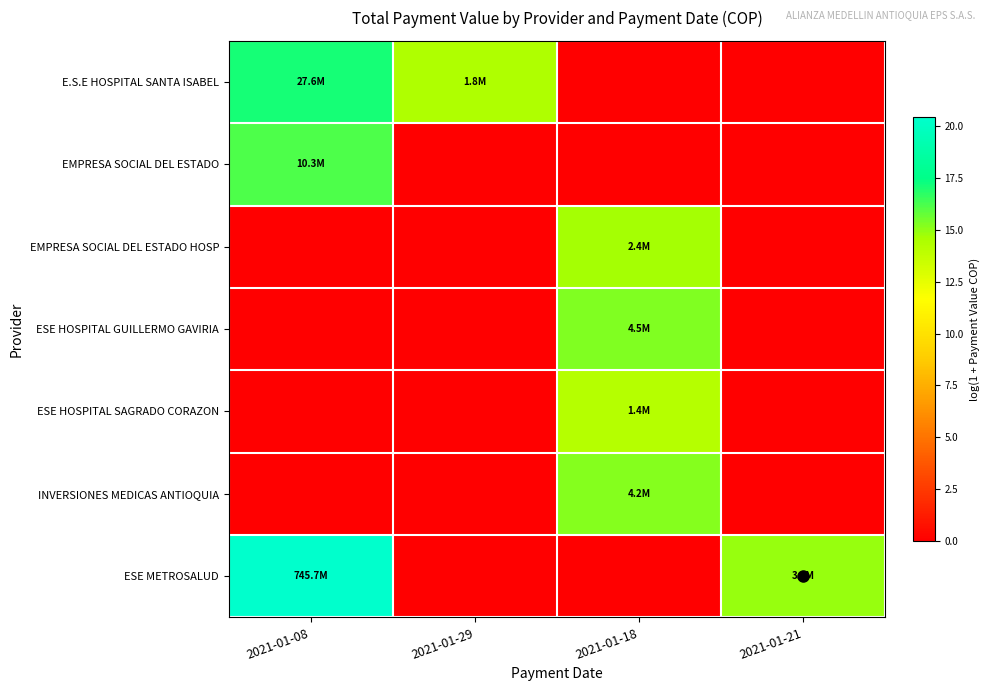

Between 2021-01-18 and 2021-01-21, which is larger?

2021-01-18